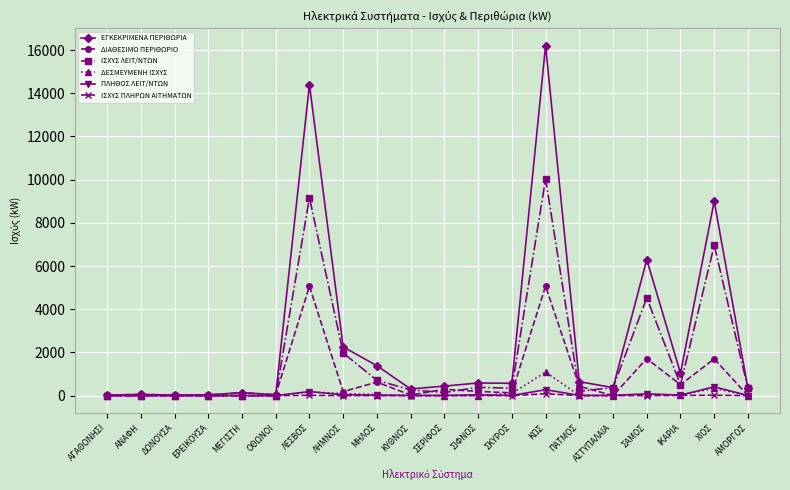

Which category has the highest value across all series?

ΚΩΣ